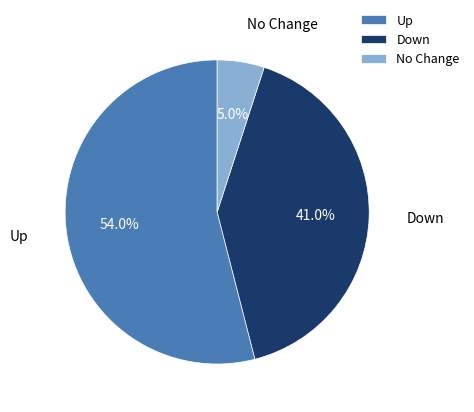

Which has a higher value, Up or Down?

Up